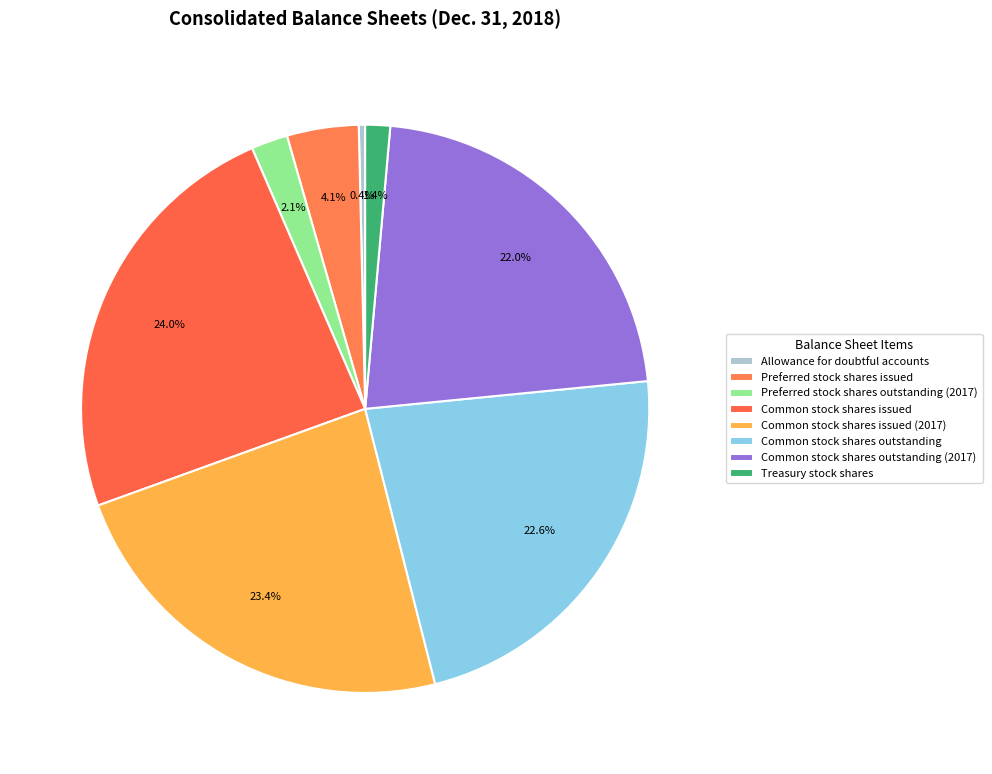

Count the number of slices in the pie.

8